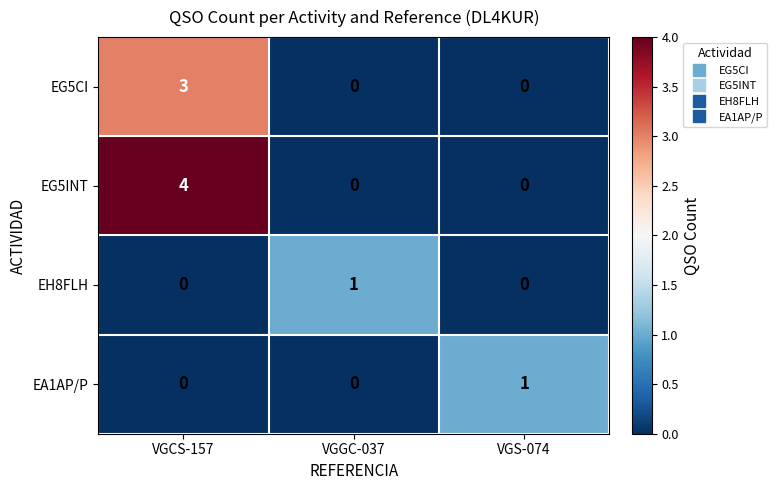

Reading left to right, list all the values displayed in this chart.

EG5CI: VGCS-157=3	VGGC-037=0	VGS-074=0
EG5INT: VGCS-157=4	VGGC-037=0	VGS-074=0
EH8FLH: VGCS-157=0	VGGC-037=1	VGS-074=0
EA1AP/P: VGCS-157=0	VGGC-037=0	VGS-074=1